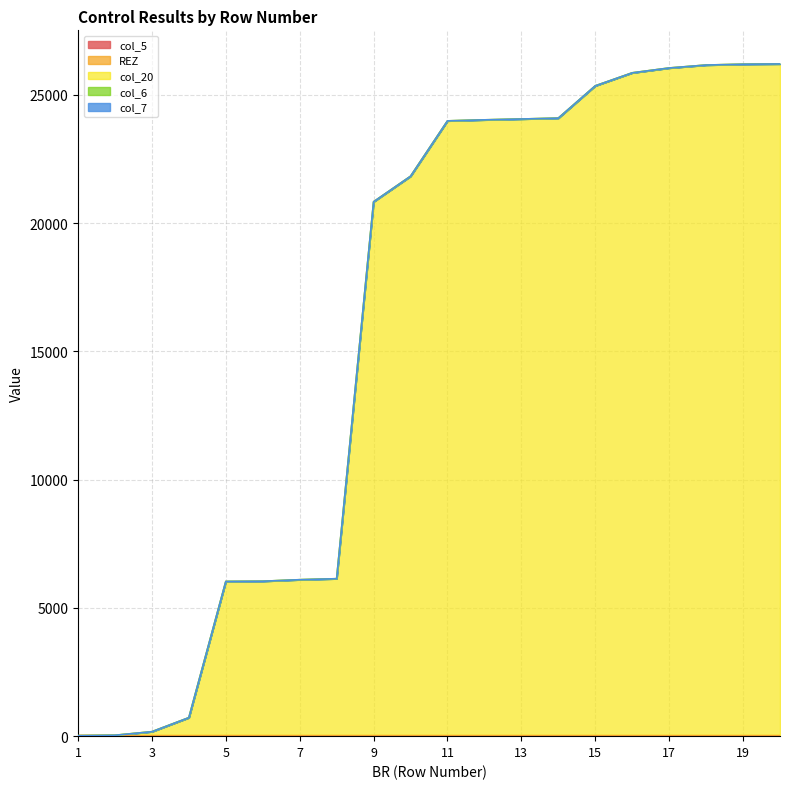

Which label corresponds to the largest value in the chart?

20